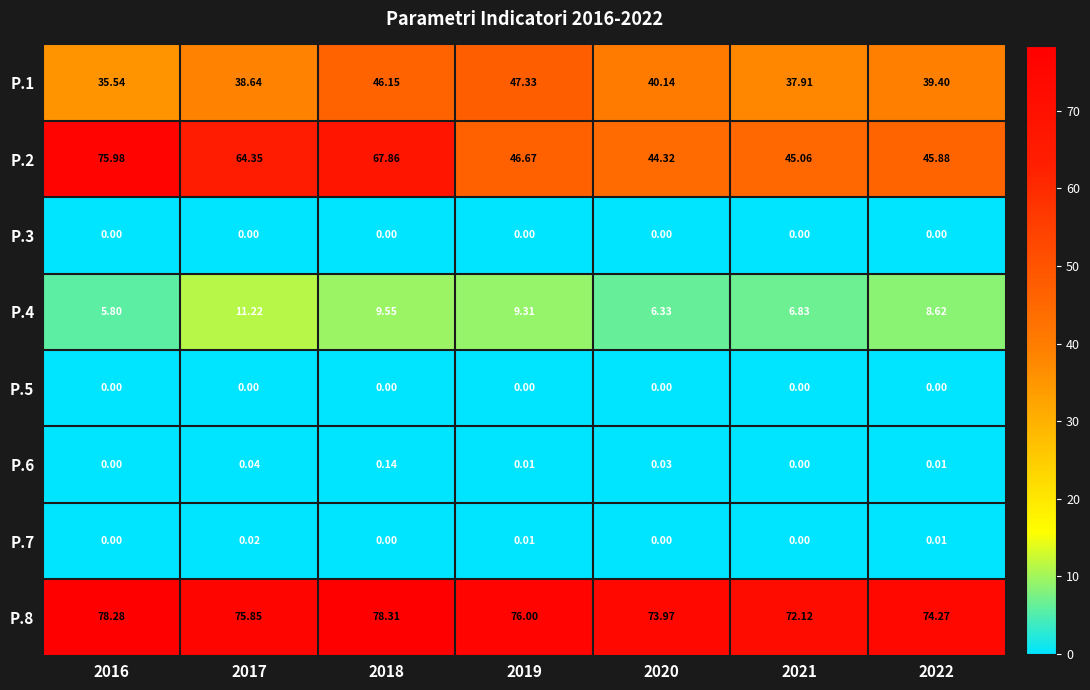

Which series has the largest range (max minus min)?

P.2